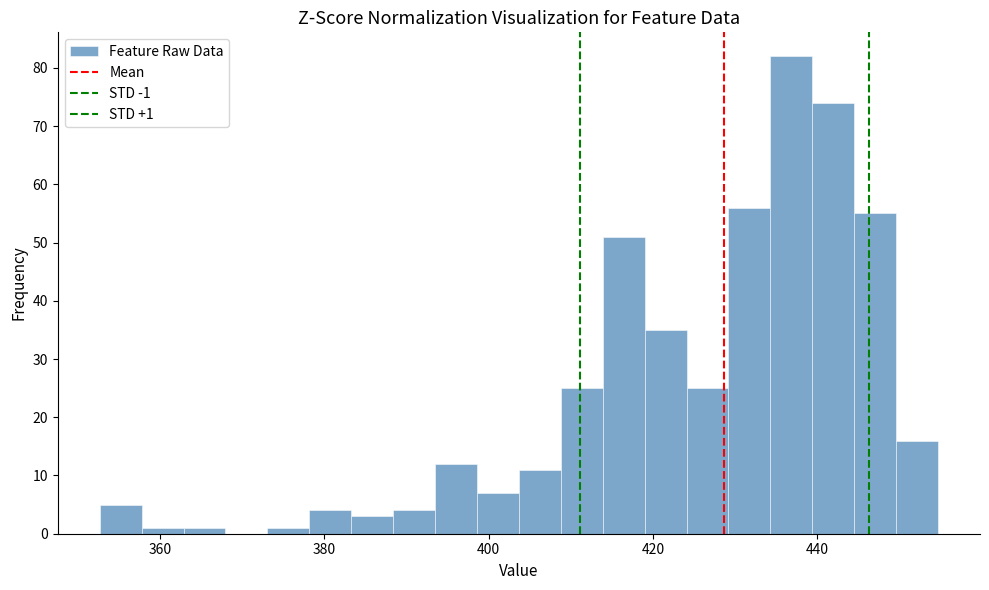

Read against the x-axis, roughly where is the centre of the tallest bar?

436